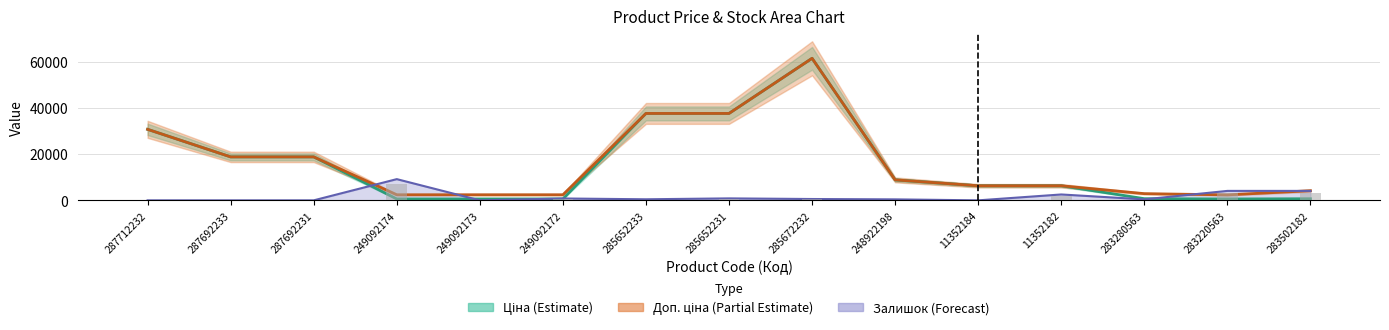

Which has a higher value, 11352182 or 287692231?

287692231